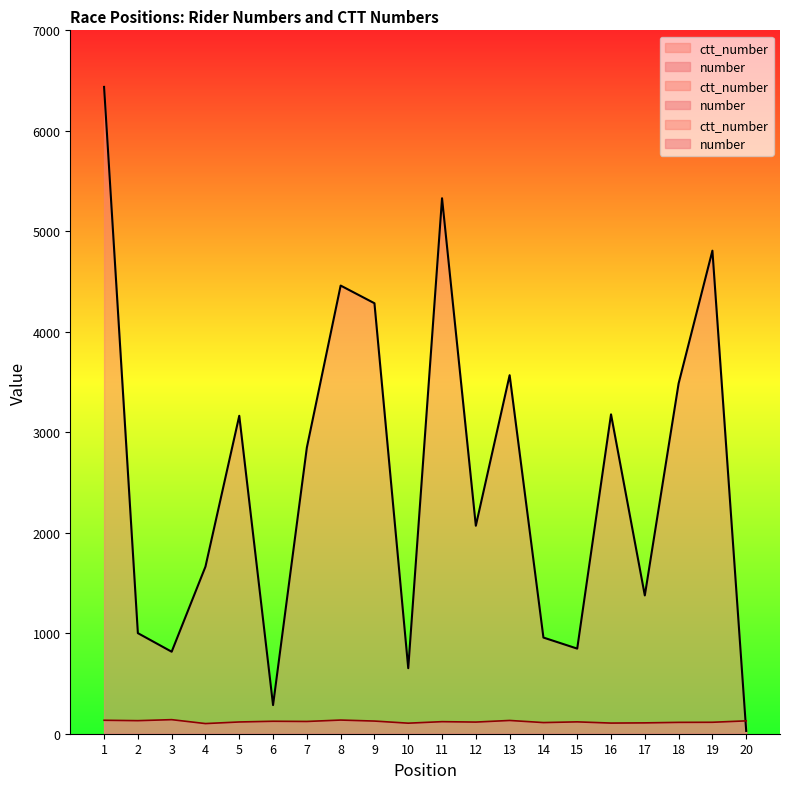

How many data points in ctt_number are above 2848?

9